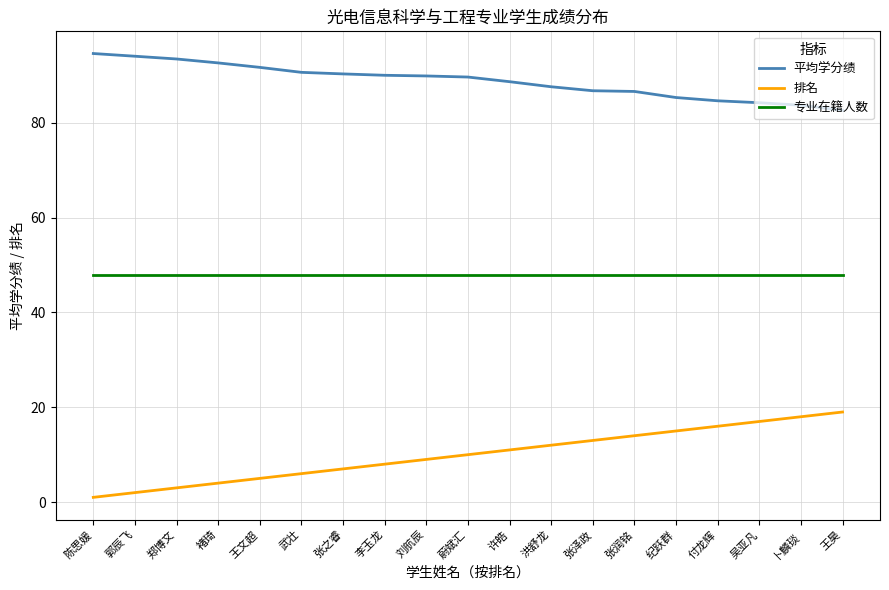

Count the number of categories in the chart.

19